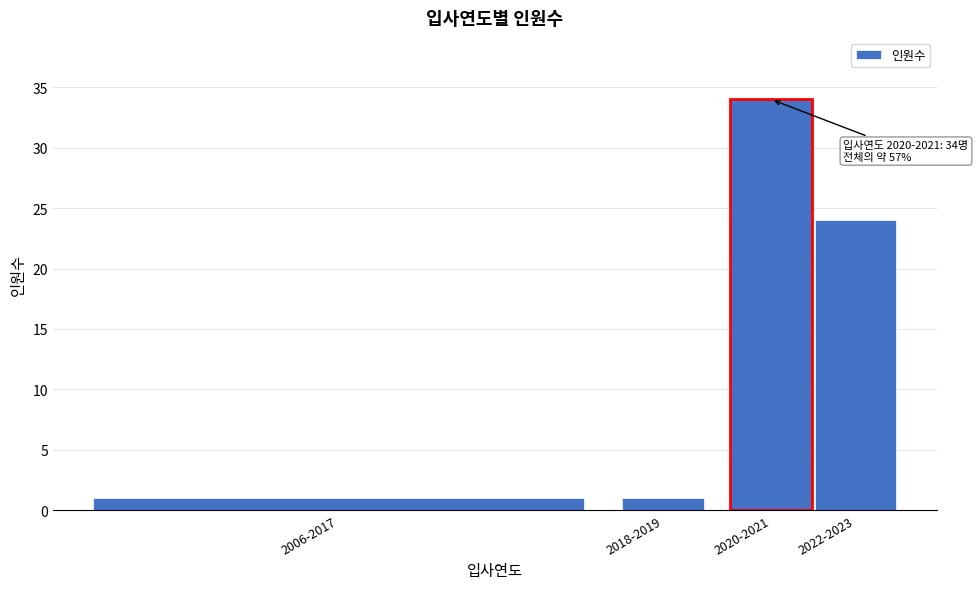

Reading left to right, list all the values displayed in this chart.

2006-2017=1	2018-2019=1	2020-2021=34	2022-2023=24